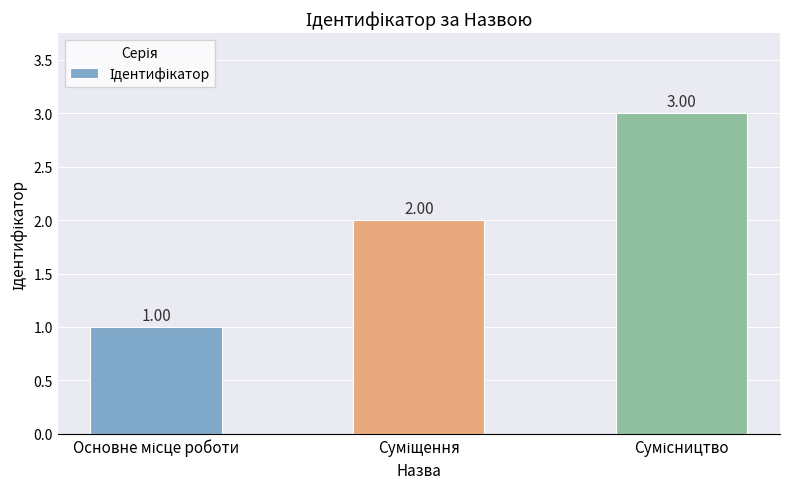

Where does the data first go above 2?

Сумісництво